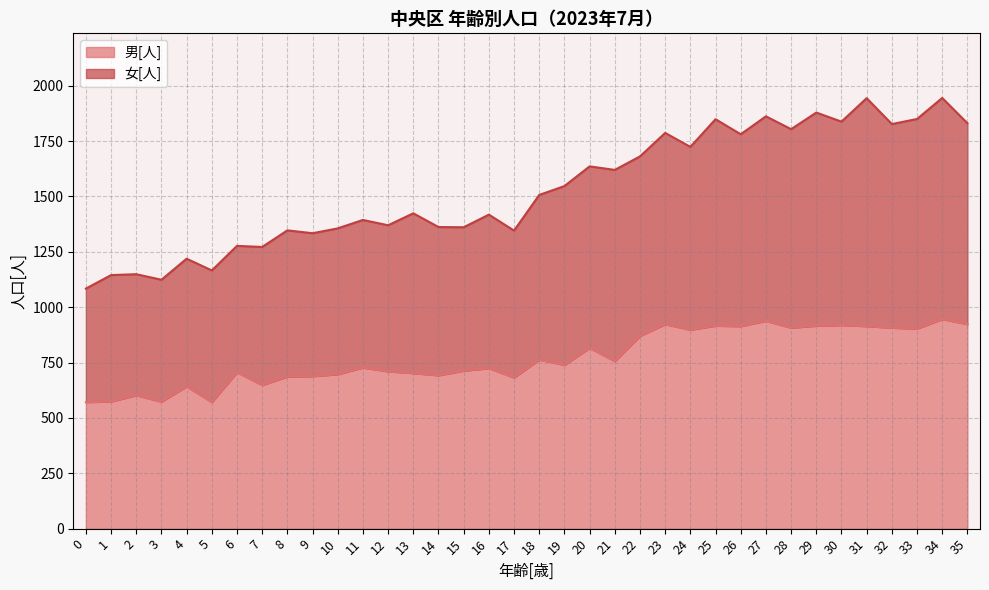

Rank the series by their average value, from lowest to highest.

男[人], 女[人]